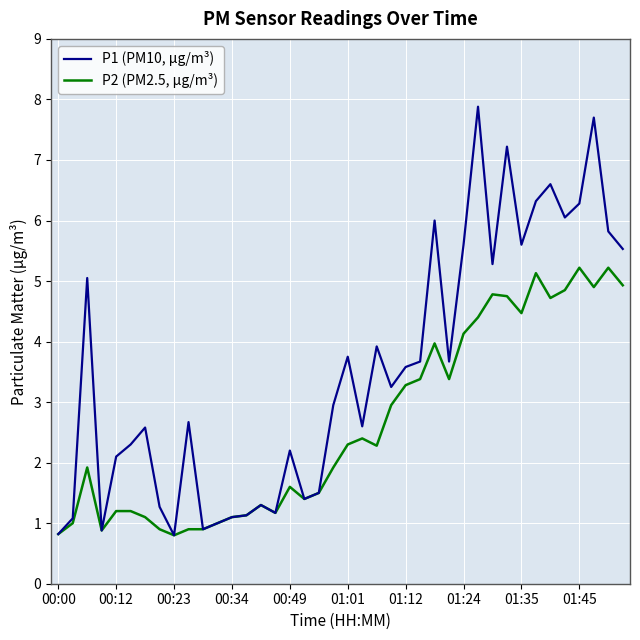

What is the greatest value displayed?

7.9